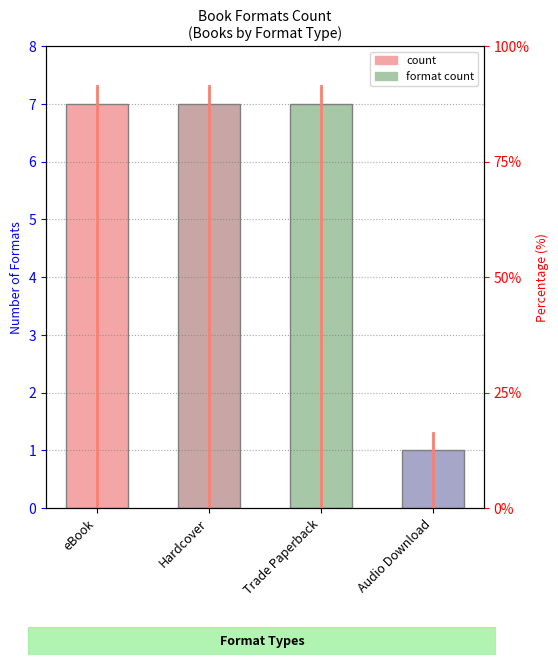

List the labels in order of value, smallest first.

Audio Download, eBook, Hardcover, Trade Paperback